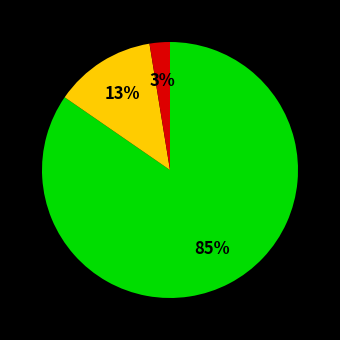

Does any single category account for the majority?

Yes